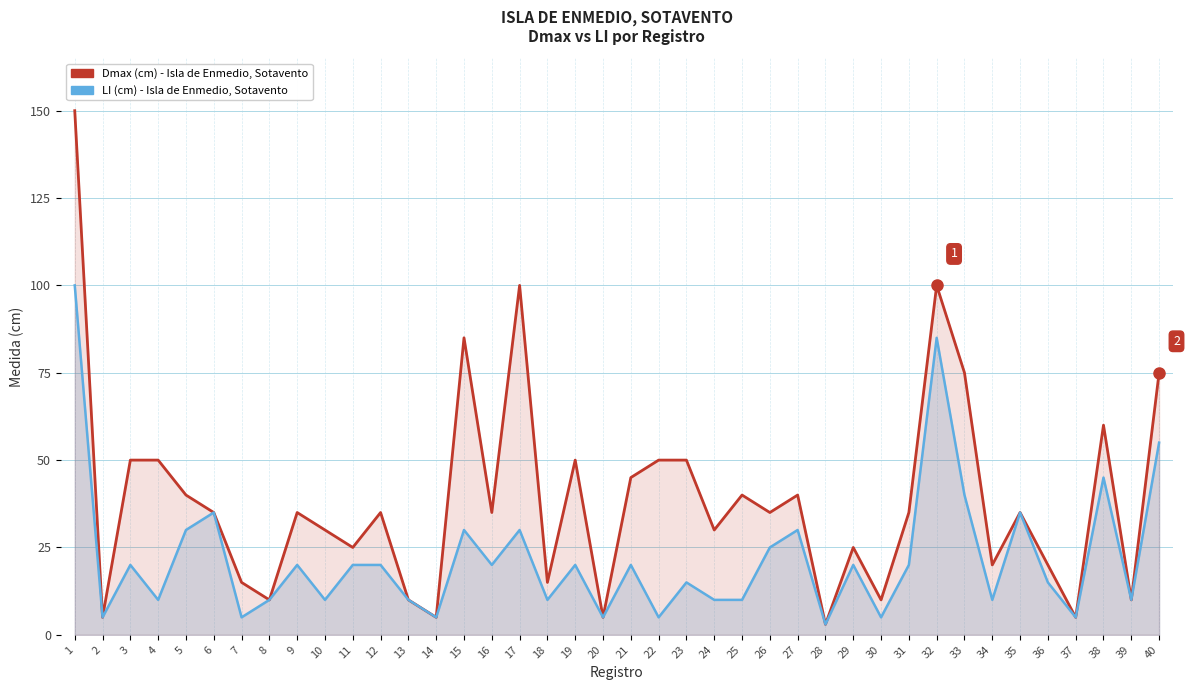

What is the spread (max minus min) of values at 5?

10